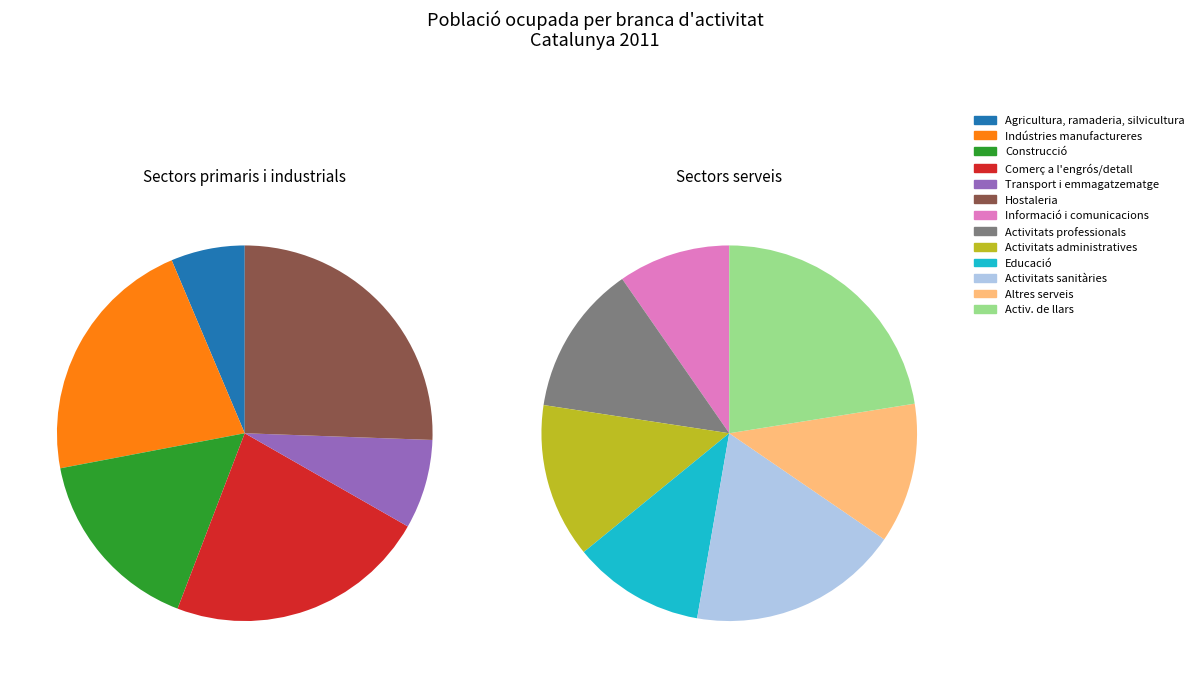

Rank the categories by value from lowest to highest.

Agricultura, ramaderia, silvicultura, Informació i comunicacions, Educació, Transport i emmagatzematge, Altres serveis, Activitats professionals, Activitats administratives, Activitats sanitàries, Activ. de llars, Construcció, Indústries manufactureres, Comerç a l'engrós/detall, Hostaleria